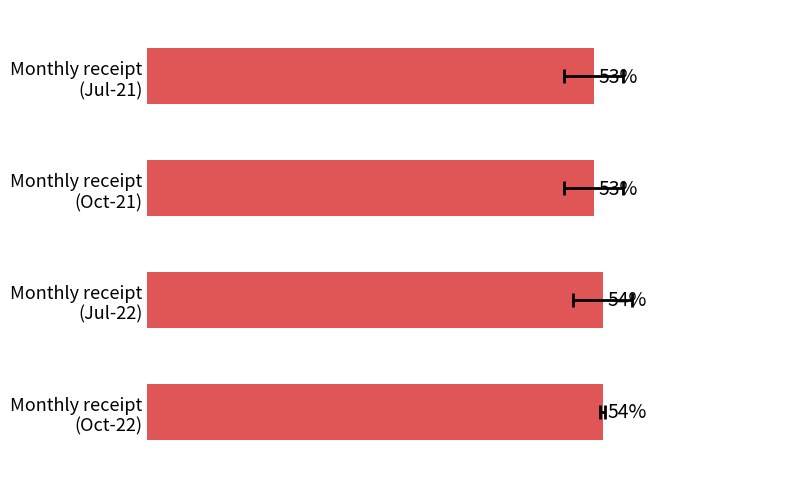

What is the change in value from Monthly receipt (Oct-21) to Monthly receipt (Jul-22)?

+1.1